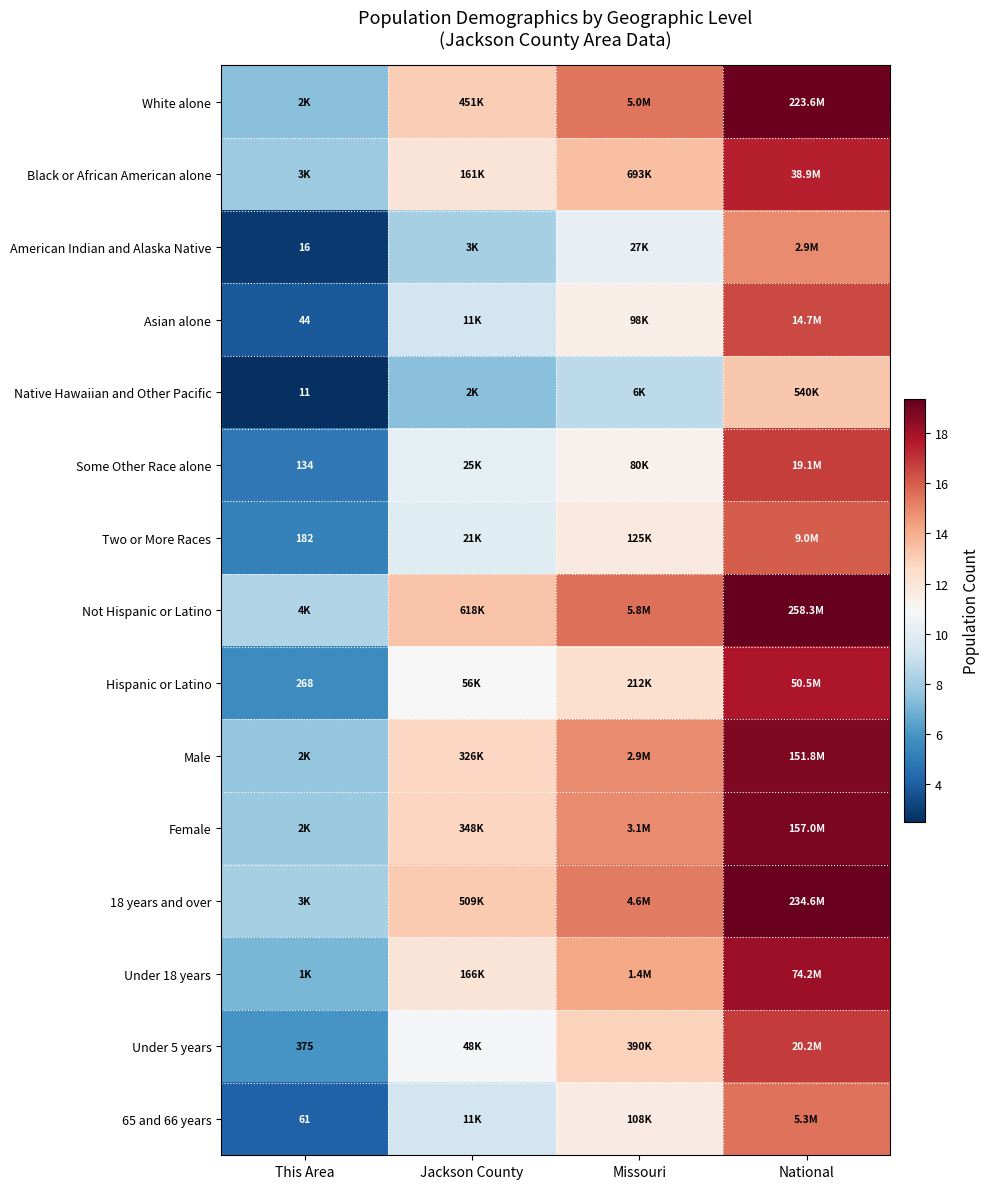

What is the total value across all series at This Area?

89.2